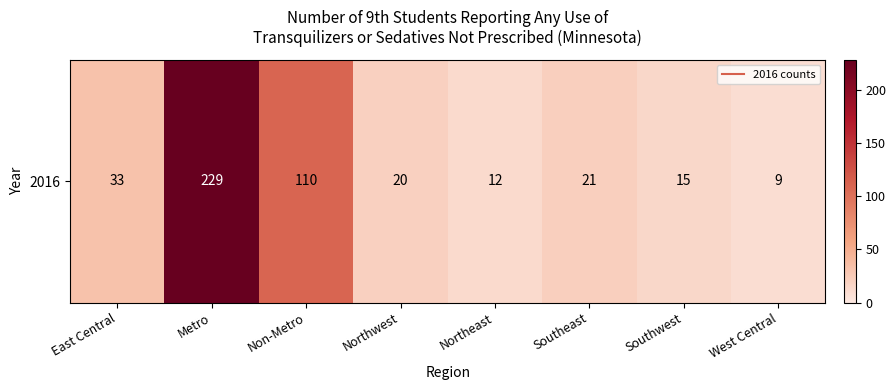

Which category has the lowest value across all series?

West Central